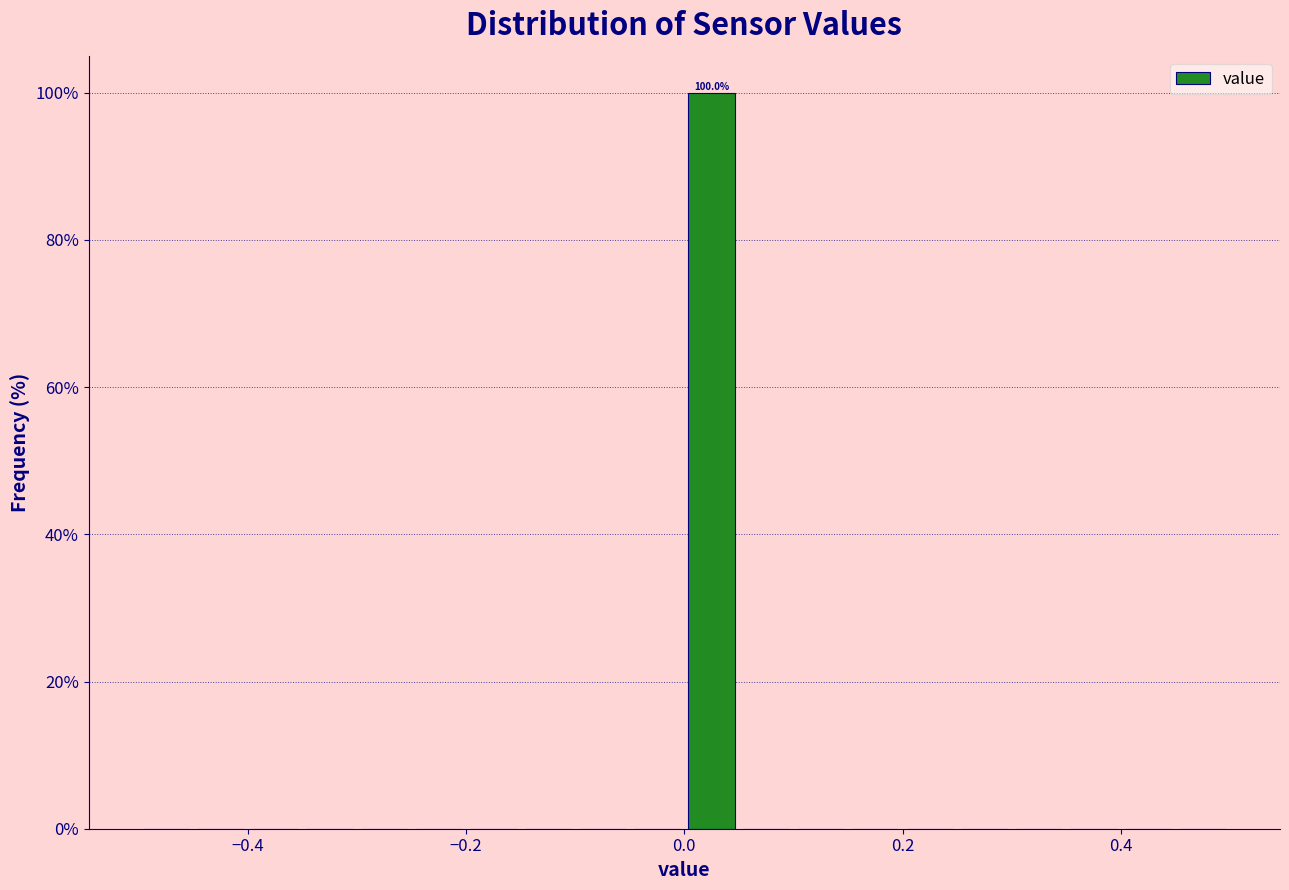

Read against the x-axis, roughly where is the centre of the tallest bar?

0.02